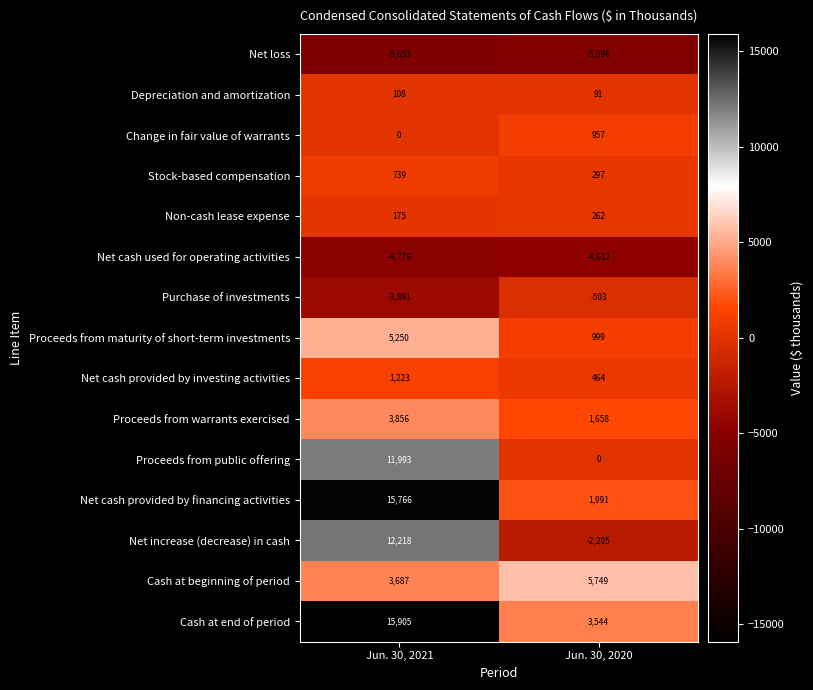

What is the difference between the Depreciation and amortization values at Jun. 30, 2021 and Jun. 30, 2020?

17